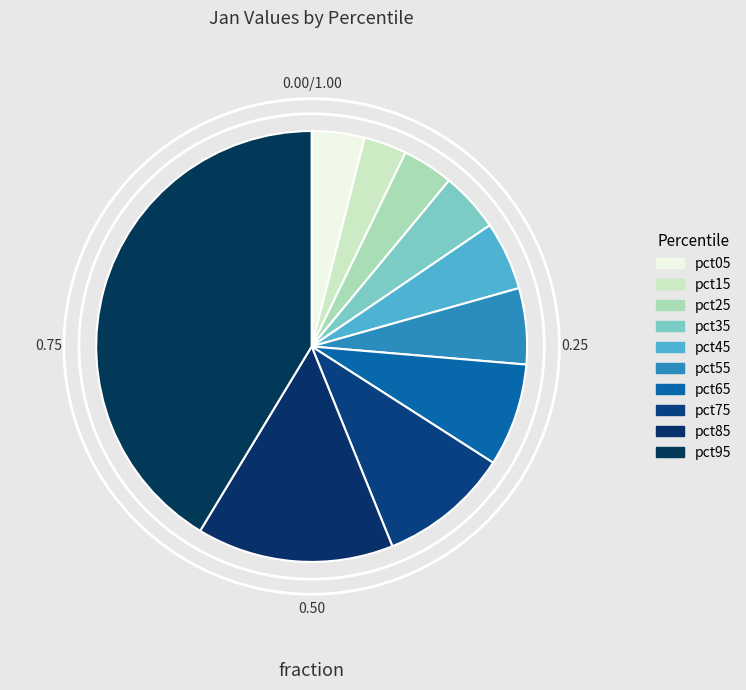

Which category has the biggest portion of the pie?

pct95